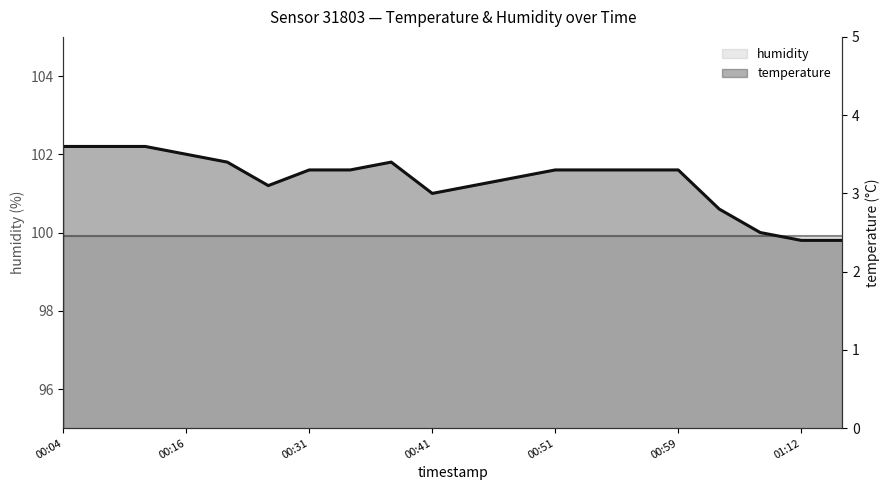

Rank the categories by value from lowest to highest.

01:12, 01:15, 01:09, 01:07, 00:41, 00:24, 00:46, 00:49, 00:31, 00:36, 00:51, 00:54, 00:57, 00:59, 00:19, 00:39, 00:16, 00:04, 00:09, 00:14